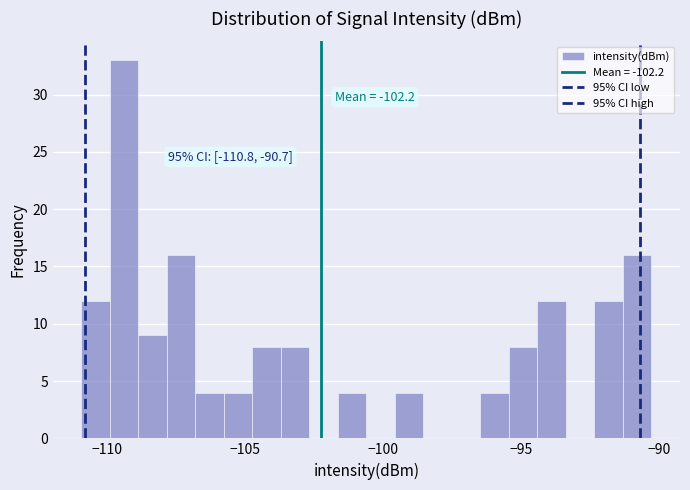

Around what value on the x-axis is the tallest bar? Give the approximate position of its centre, as read against the axis.

-109.5